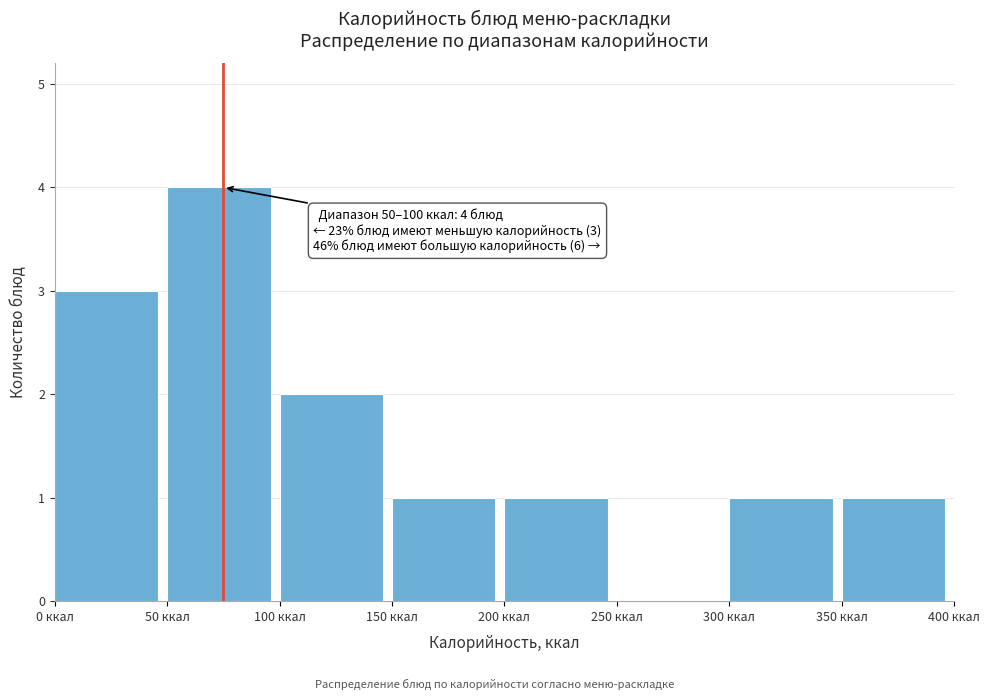

Over which range of the x-axis is the bar tallest?

50 to 100